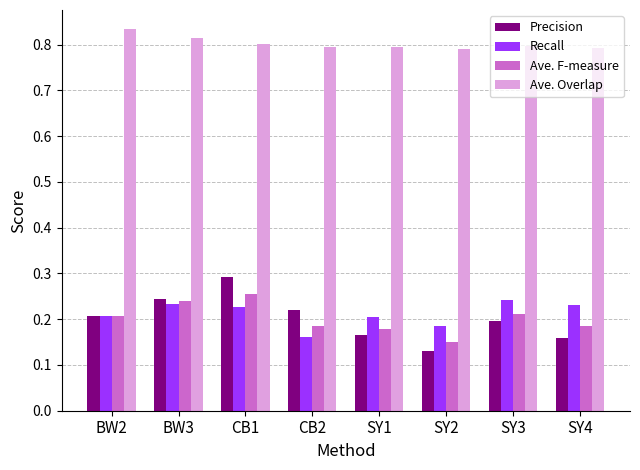

How many bars are there in each group?

4